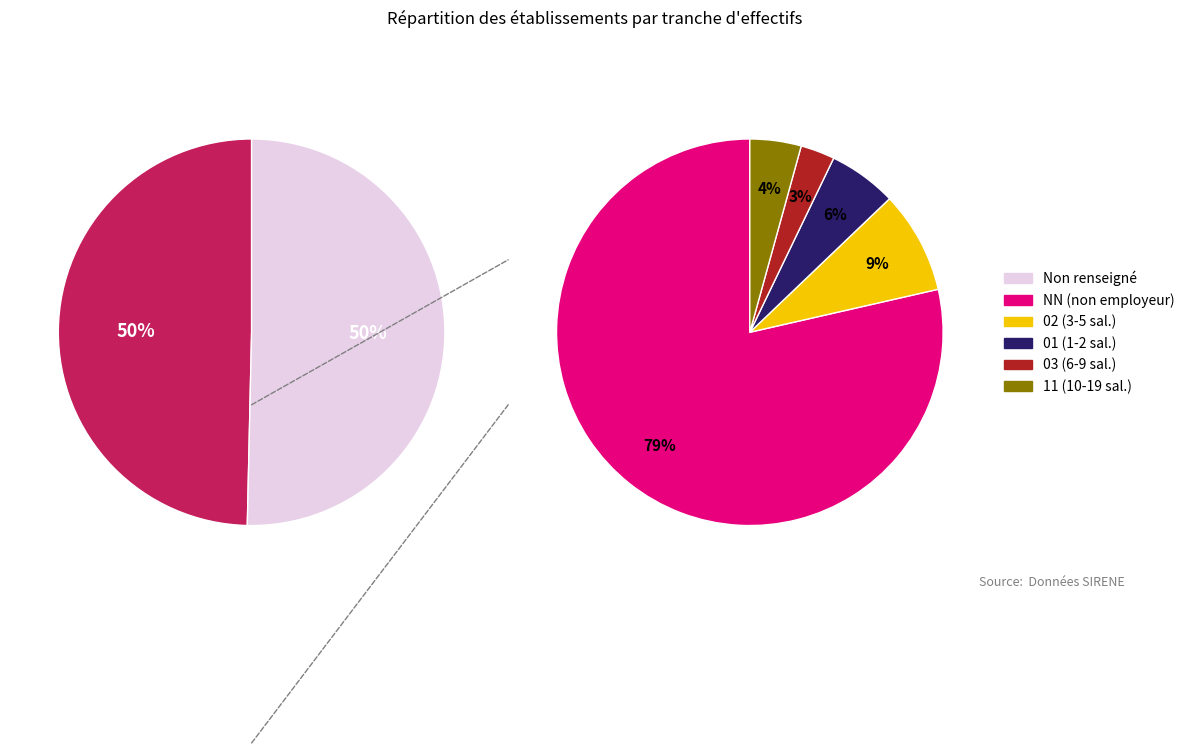

Do 02 and  together represent more than half of the pie?

Yes